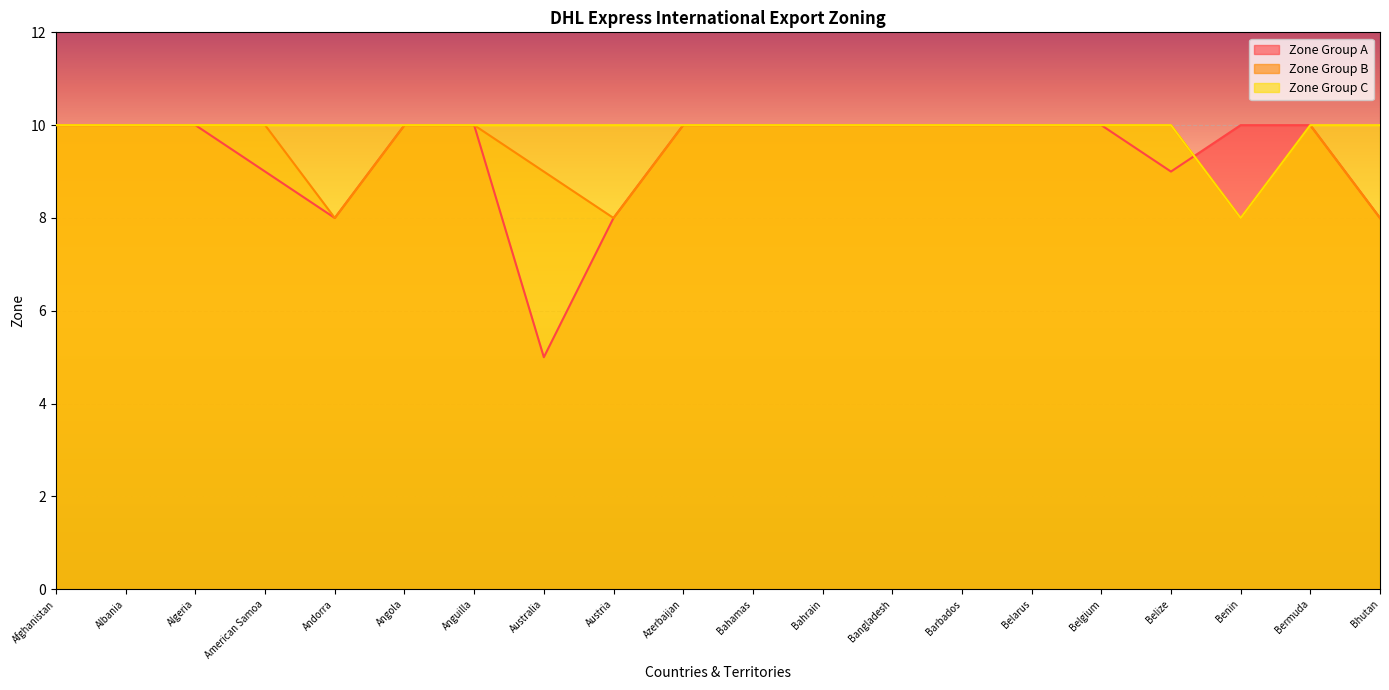

The value of Zone Group C at Andorra is 3. True or false?

False